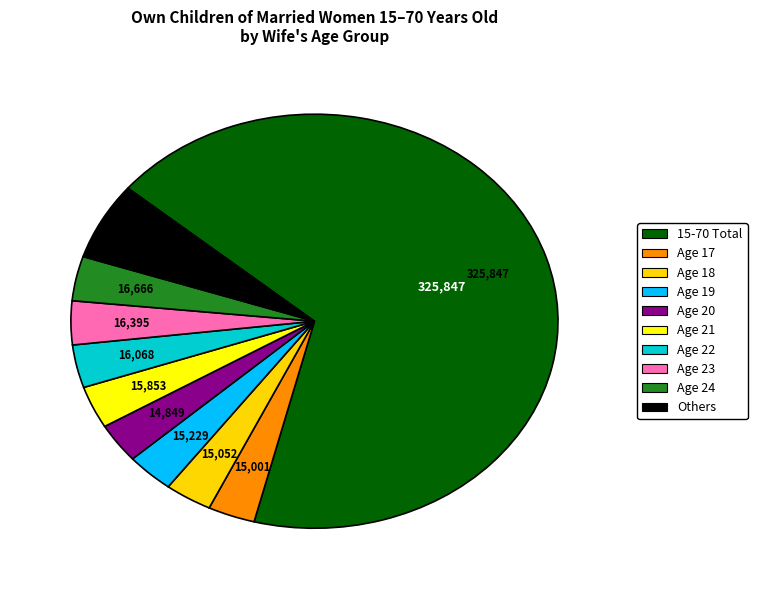

Count the number of slices in the pie.

10